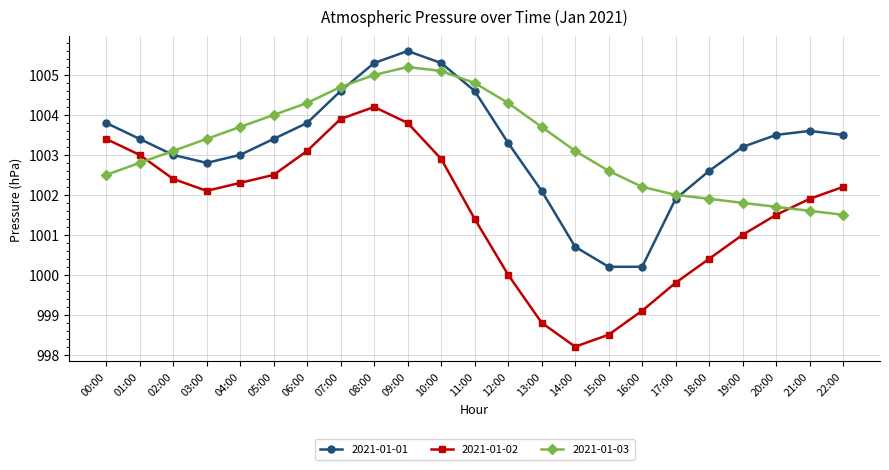

Reading left to right, transcribe all the data shown in this chart.

2021-01-01: 1003.8	1003.4	1003.0	1002.8	1003.0	1003.4	1003.8	1004.6	1005.3	1005.6	1005.3	1004.6	1003.3	1002.1	1000.7	1000.2	1000.2	1001.9	1002.6	1003.2	1003.5	1003.6	1003.5
2021-01-02: 1003.4	1003.0	1002.4	1002.1	1002.3	1002.5	1003.1	1003.9	1004.2	1003.8	1002.9	1001.4	1000.0	998.8	998.2	998.5	999.1	999.8	1000.4	1001.0	1001.5	1001.9	1002.2
2021-01-03: 1002.5	1002.8	1003.1	1003.4	1003.7	1004.0	1004.3	1004.7	1005.0	1005.2	1005.1	1004.8	1004.3	1003.7	1003.1	1002.6	1002.2	1002.0	1001.9	1001.8	1001.7	1001.6	1001.5